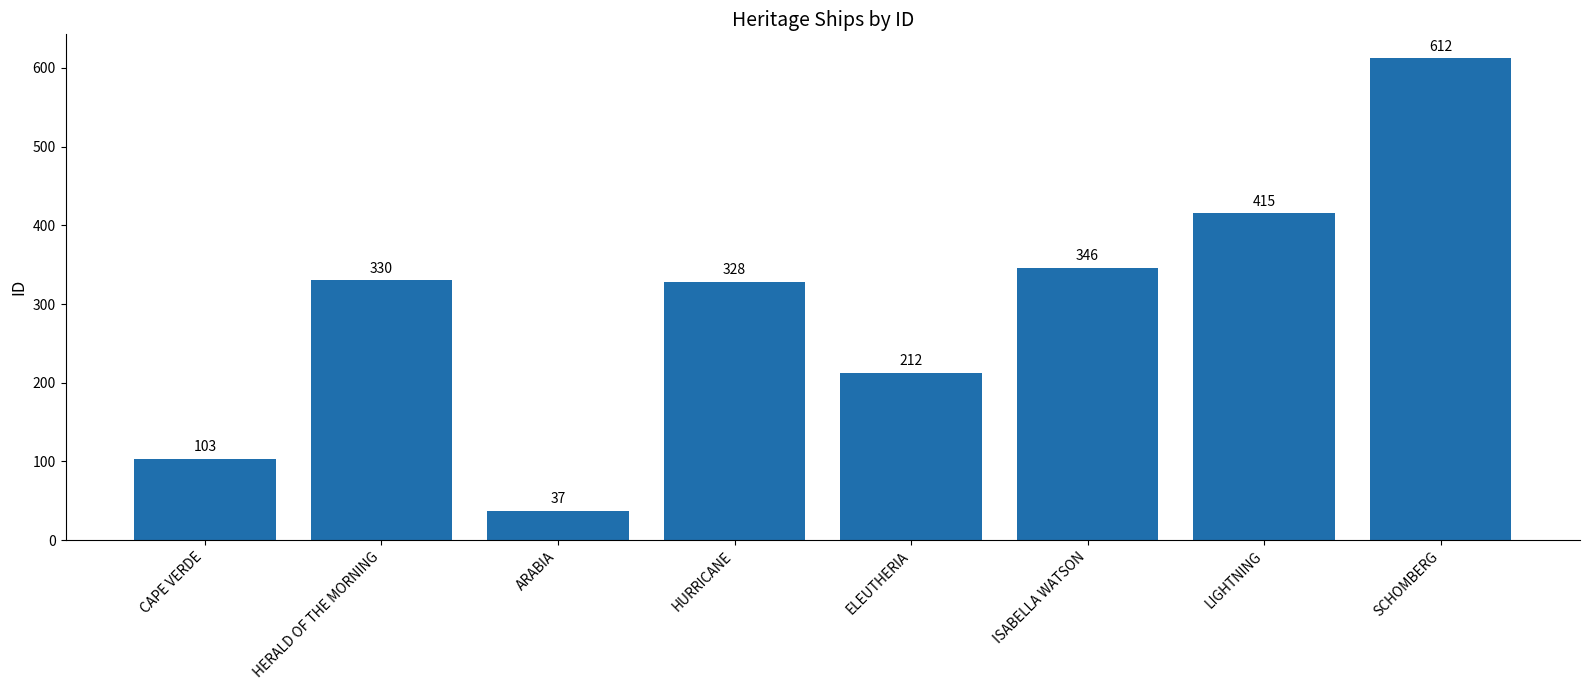

Does the chart contain any negative values?

No